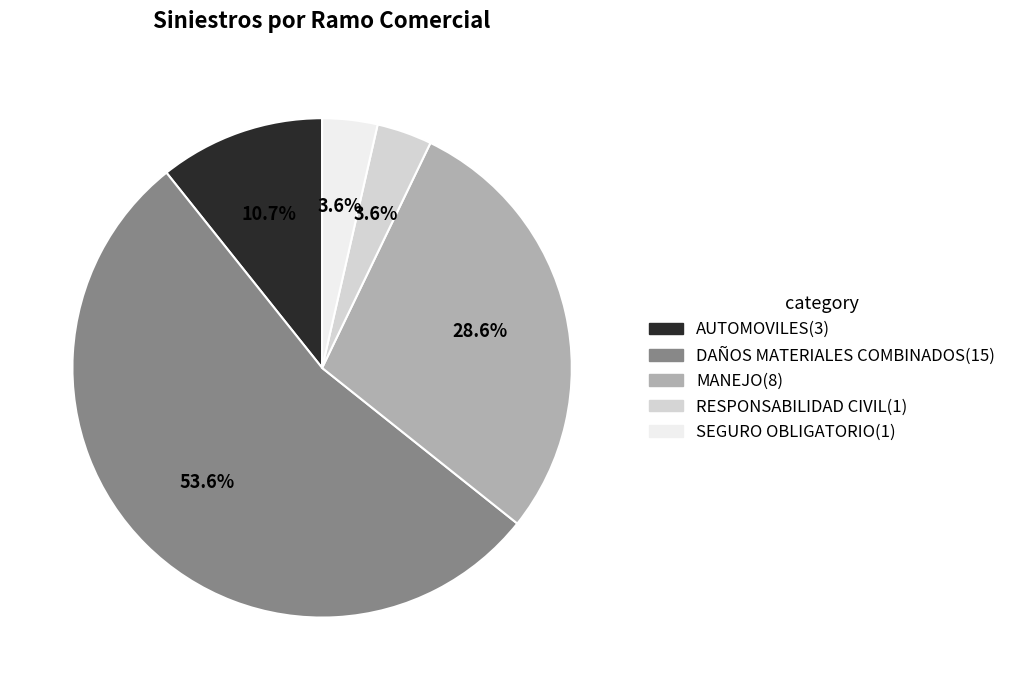

What percentage is the AUTOMOVILES slice, to the nearest percent?

11%